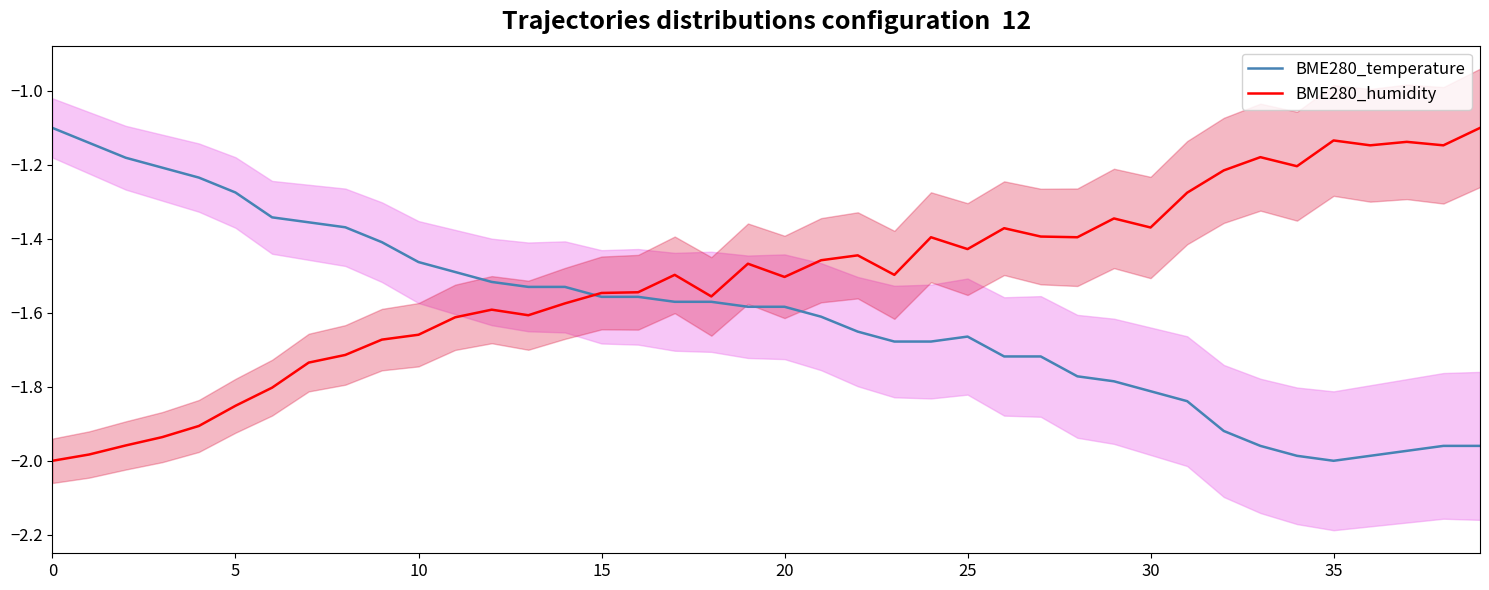

What is the label of the 6th point from the right?

34